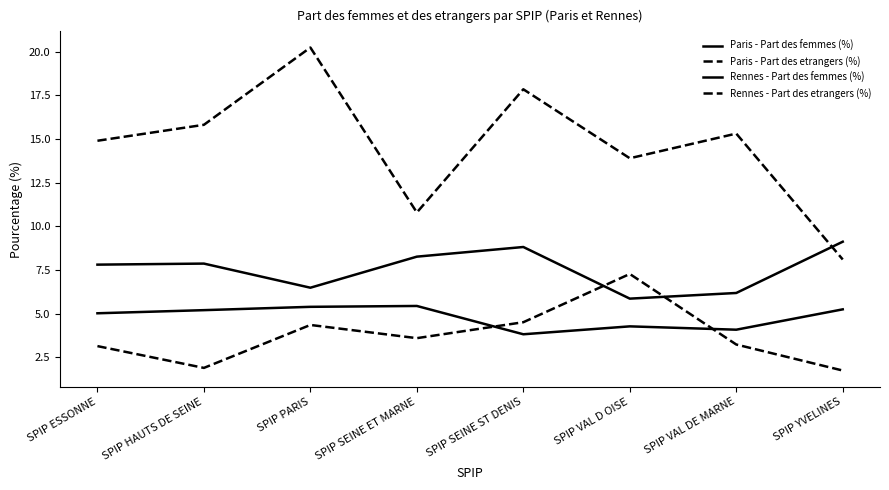

What is the label of the 6th point from the left?

SPIP VAL D OISE